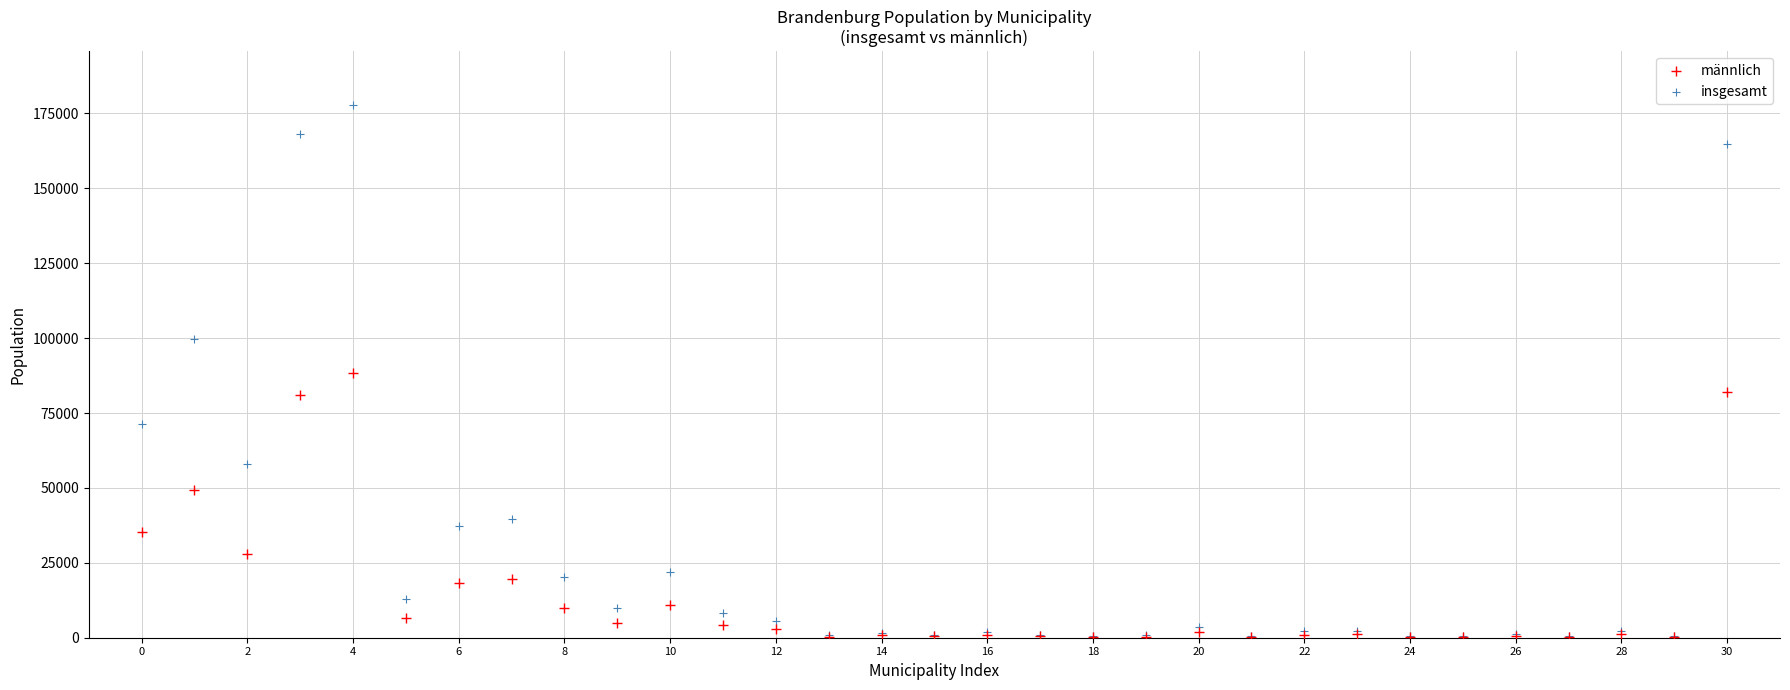

What are all the series names shown in the legend?

männlich, insgesamt